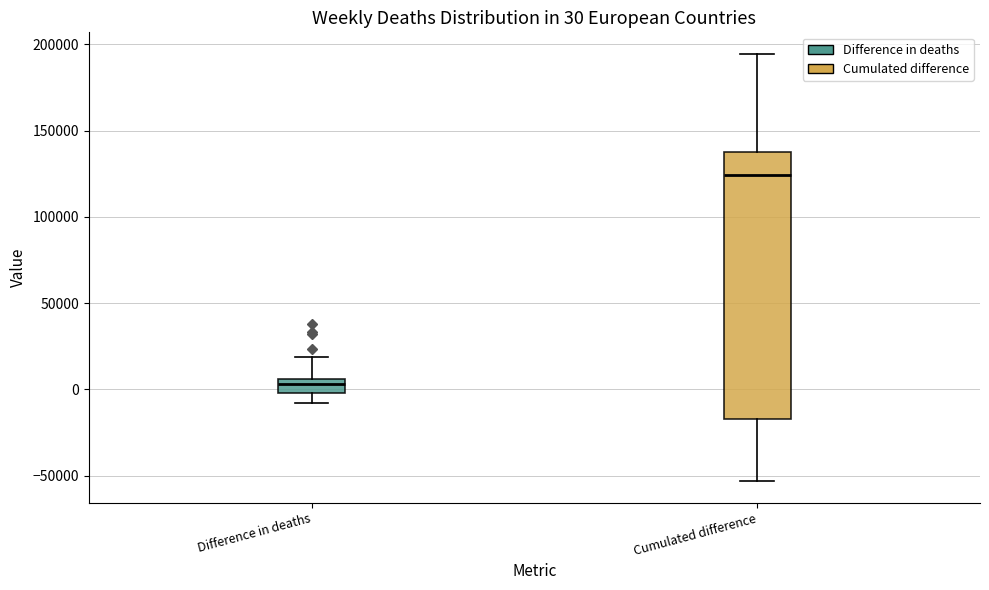

Comparing the boxes themselves (not the whiskers), which one is the tallest?

Cumulated difference